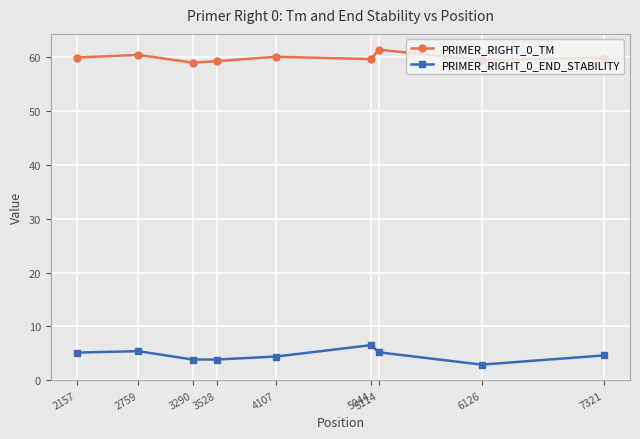

What is the spread (max minus min) of values at 5044?

53.2